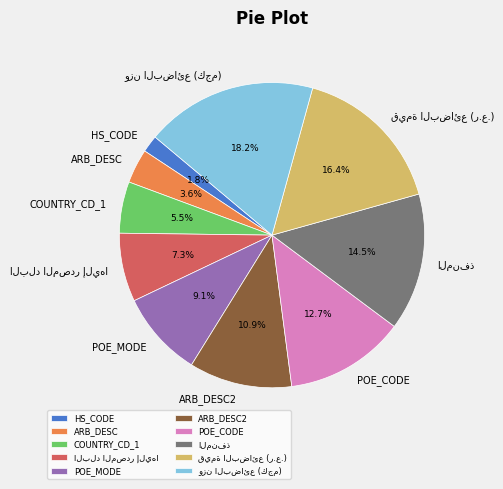

What is the ratio of the value at ARB_DESC to the value at POE_CODE?

0.3